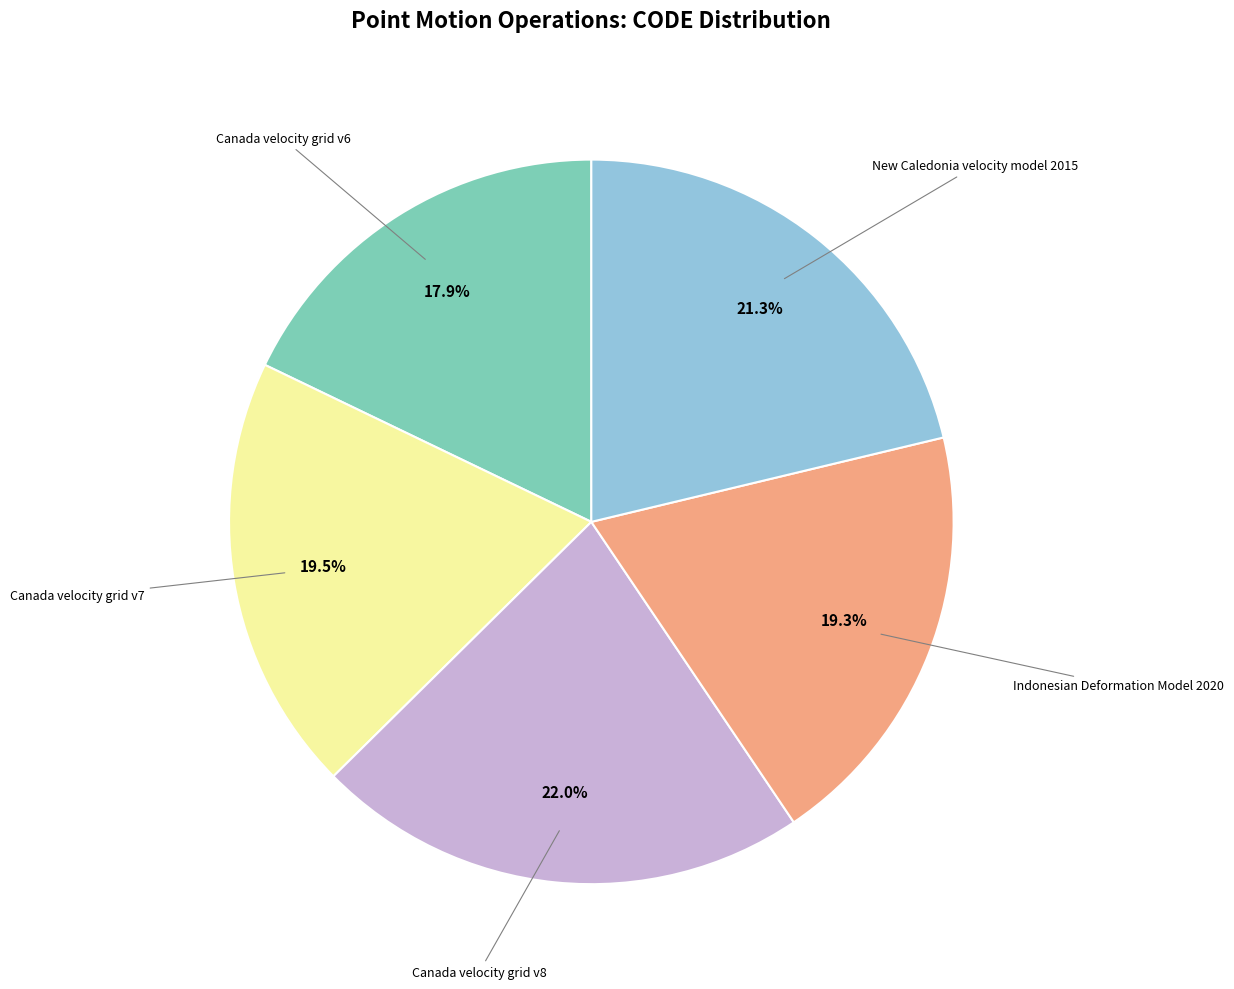

What is the smallest slice in the pie chart?

Canada velocity grid v6